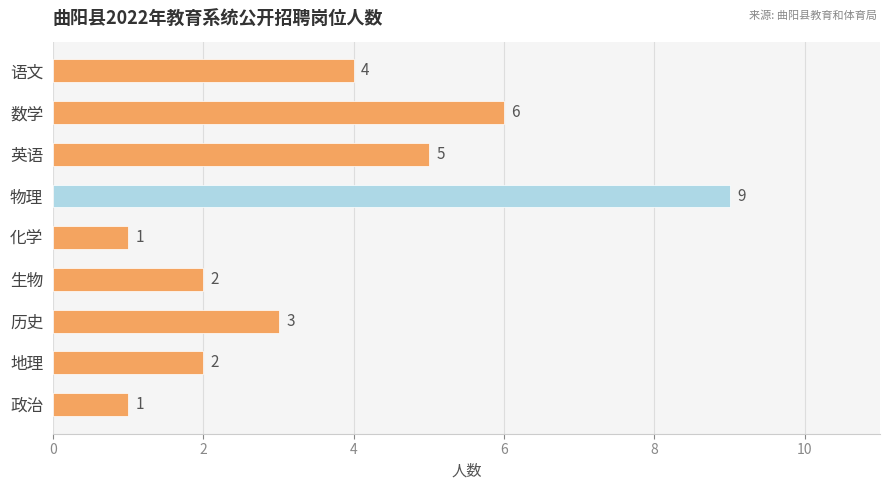

How many bars are there in total?

9